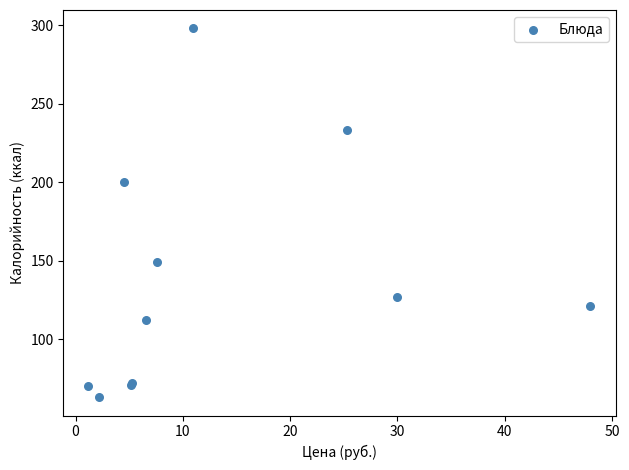

What Y value in the scatter plot is closest to 180?

200